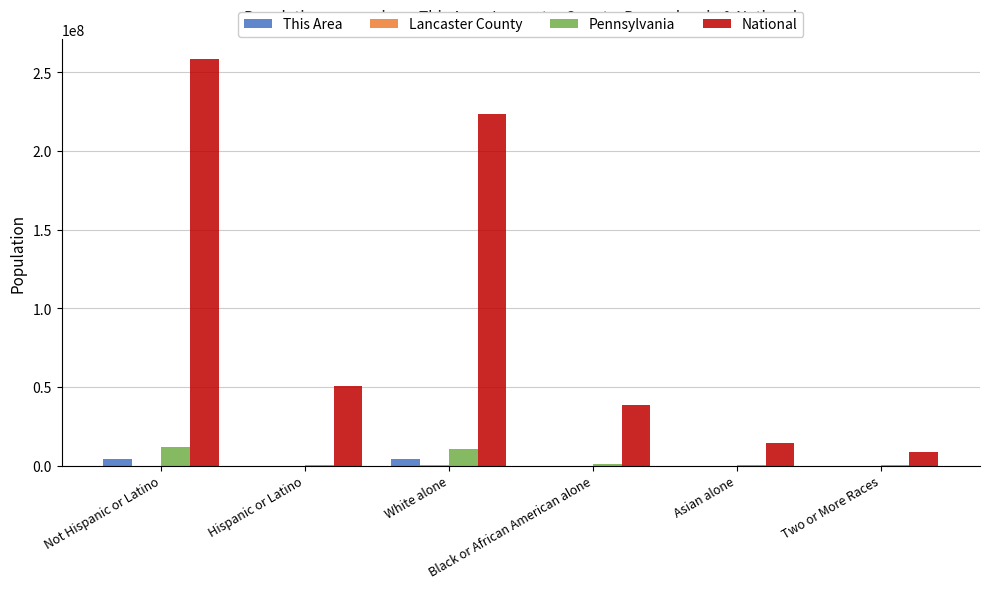

How many groups of bars are there?

6